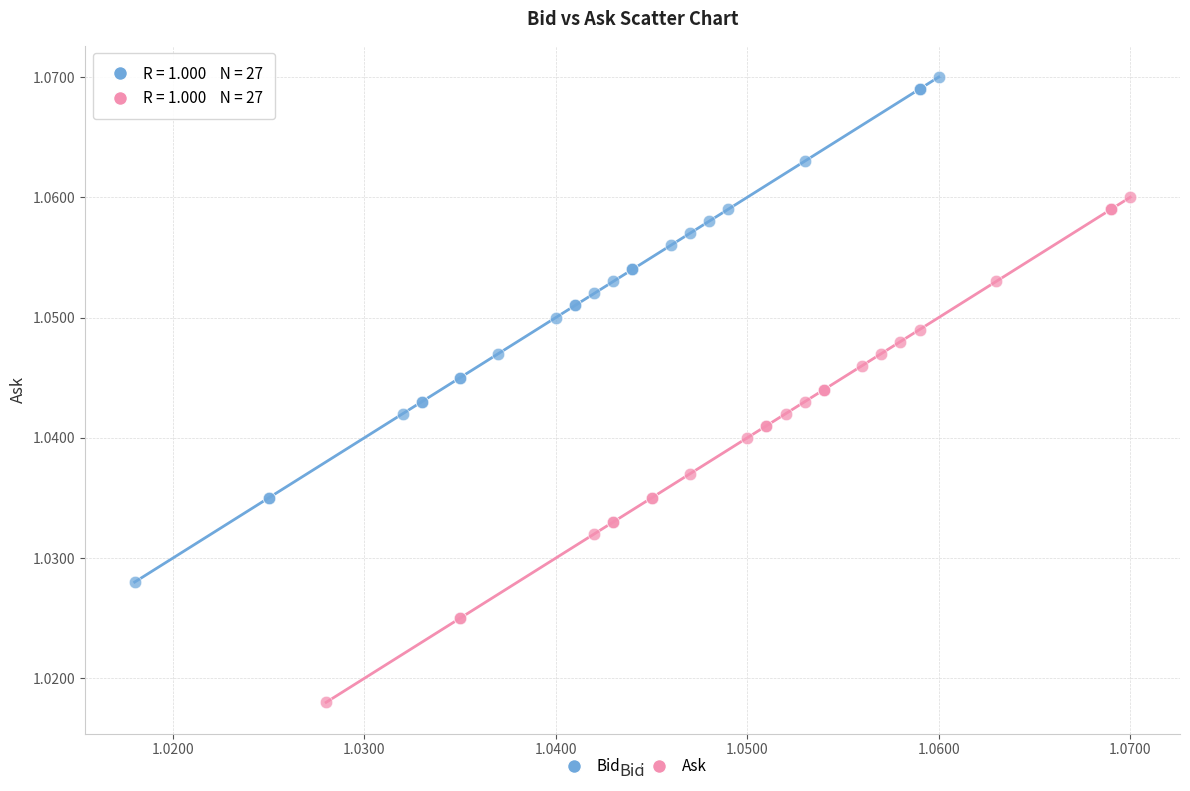

Which series contains the highest Y value?

Bid